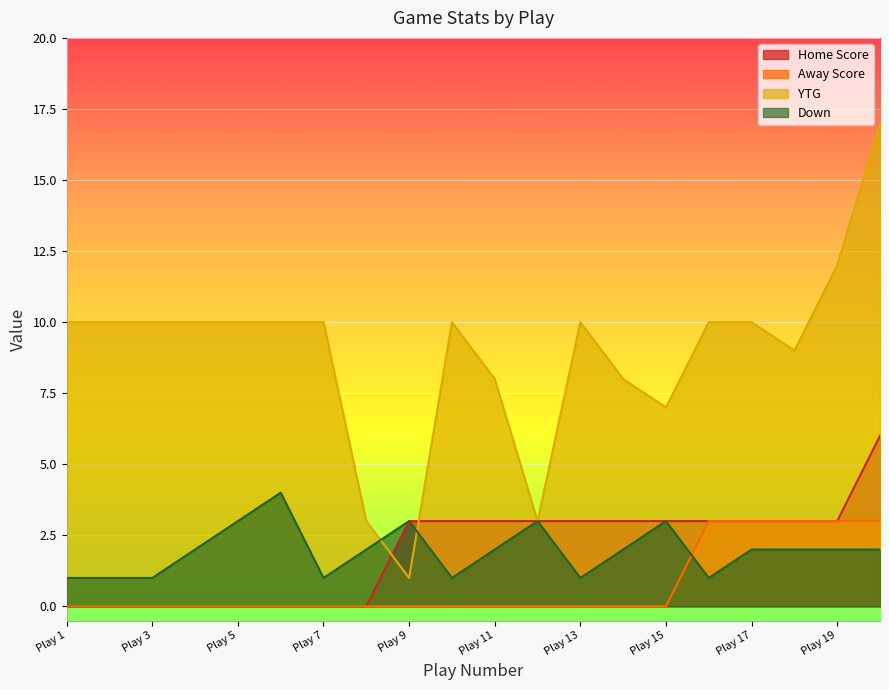

Reading left to right, transcribe all the data shown in this chart.

Home Score: 0	0	0	0	0	0	0	0	3	3	3	3	3	3	3	3	3	3	3	6
Away Score: 0	0	0	0	0	0	0	0	0	0	0	0	0	0	0	3	3	3	3	3
YTG: 10	10	10	10	10	10	10	3	1	10	8	3	10	8	7	10	10	9	12	17
Down: 1	1	1	2	3	4	1	2	3	1	2	3	1	2	3	1	2	2	2	2